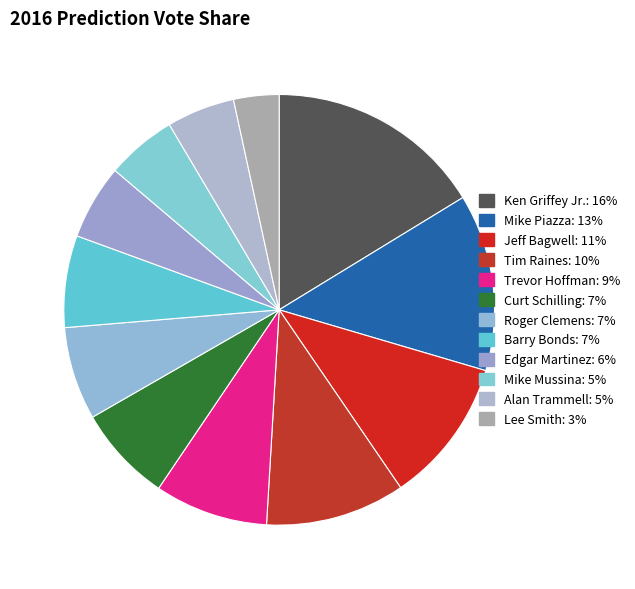

How much of the chart is everything except Roger Clemens?

93.0%